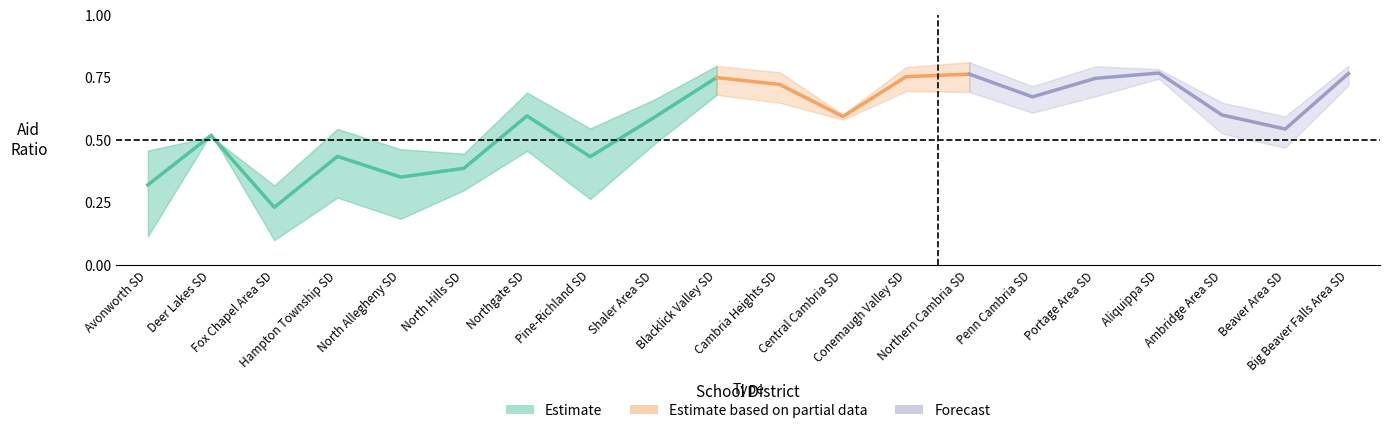

The value of MV Aid Ratio at North Hills SD is 0.2. True or false?

False